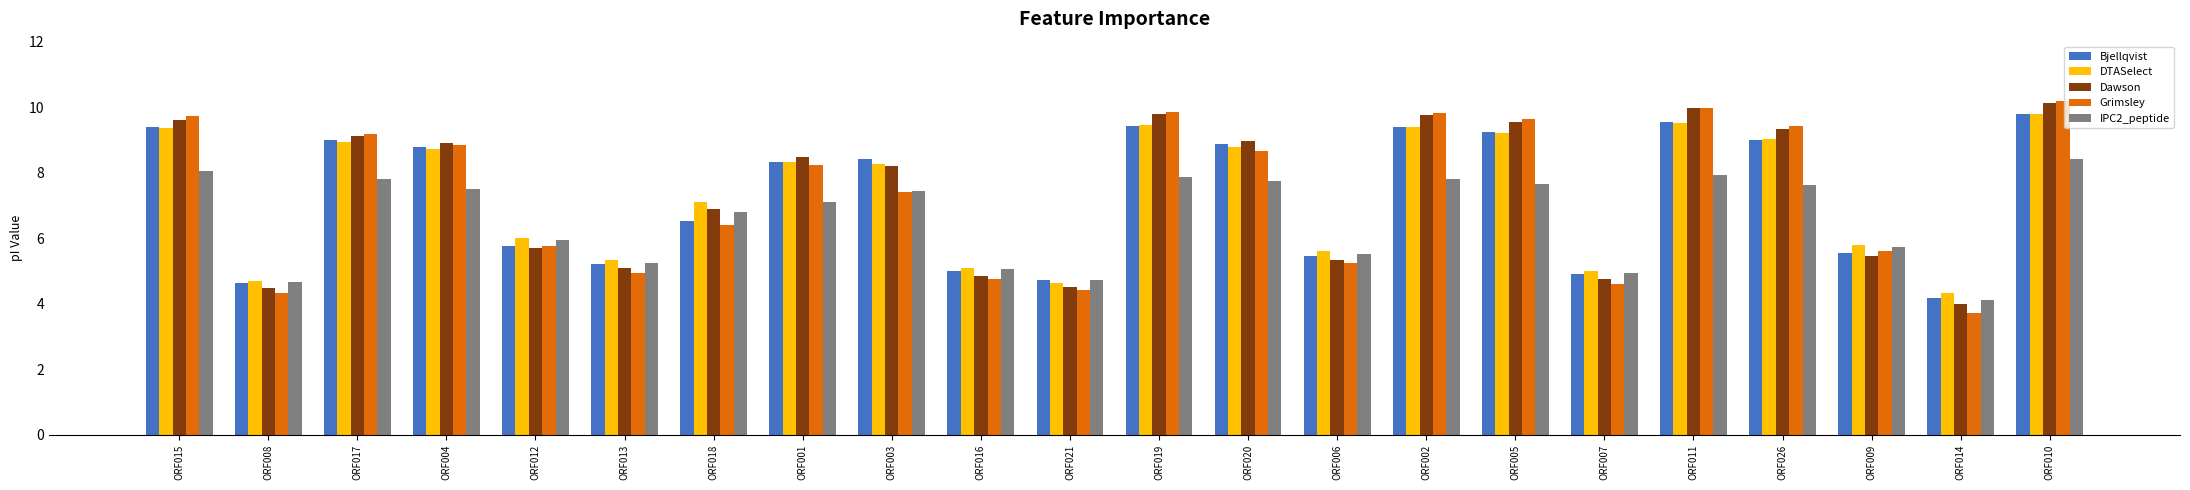

What is the total value across all series at ORF004?

42.8